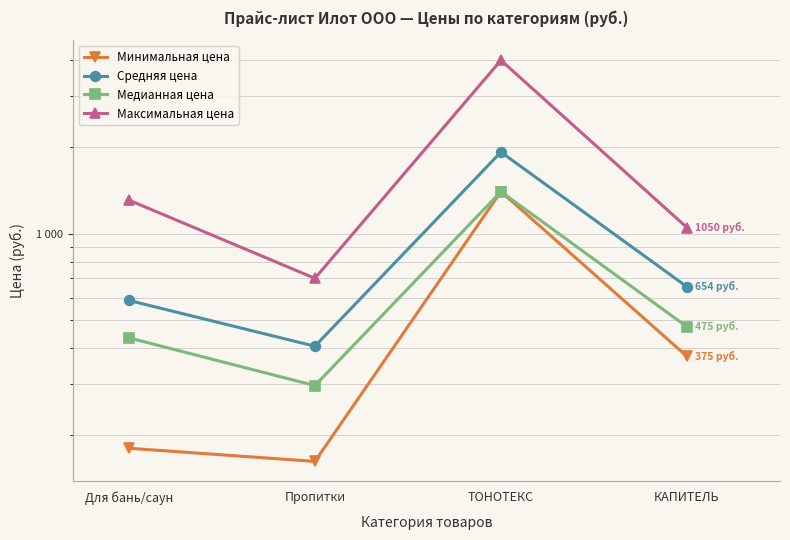

What position from the right is Пропитки?

3